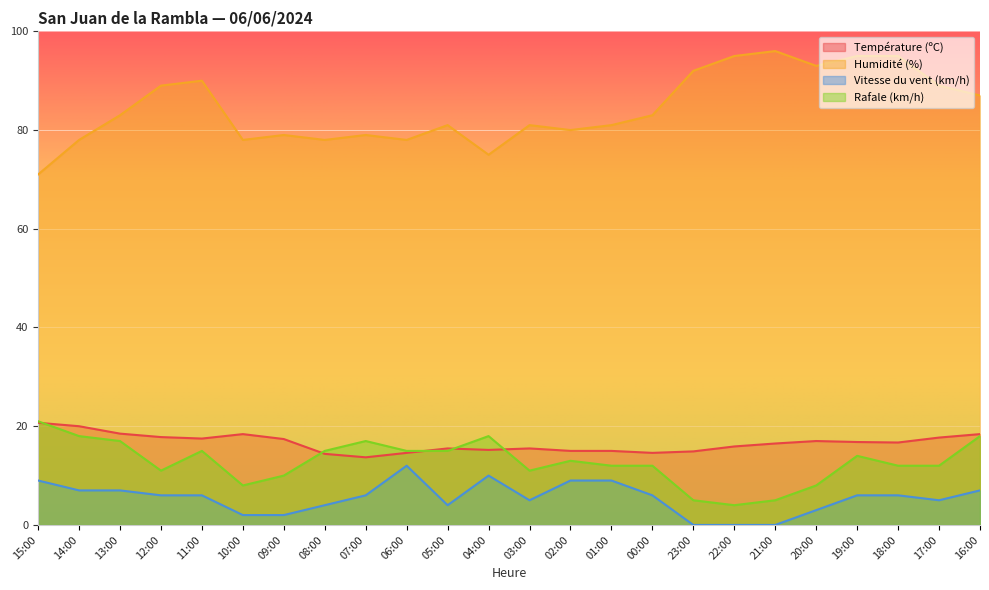

At 10:00, list the series in order from smallest to largest.

Vitesse du vent (km/h), Rafale (km/h), Température (ºC), Humidité (%)